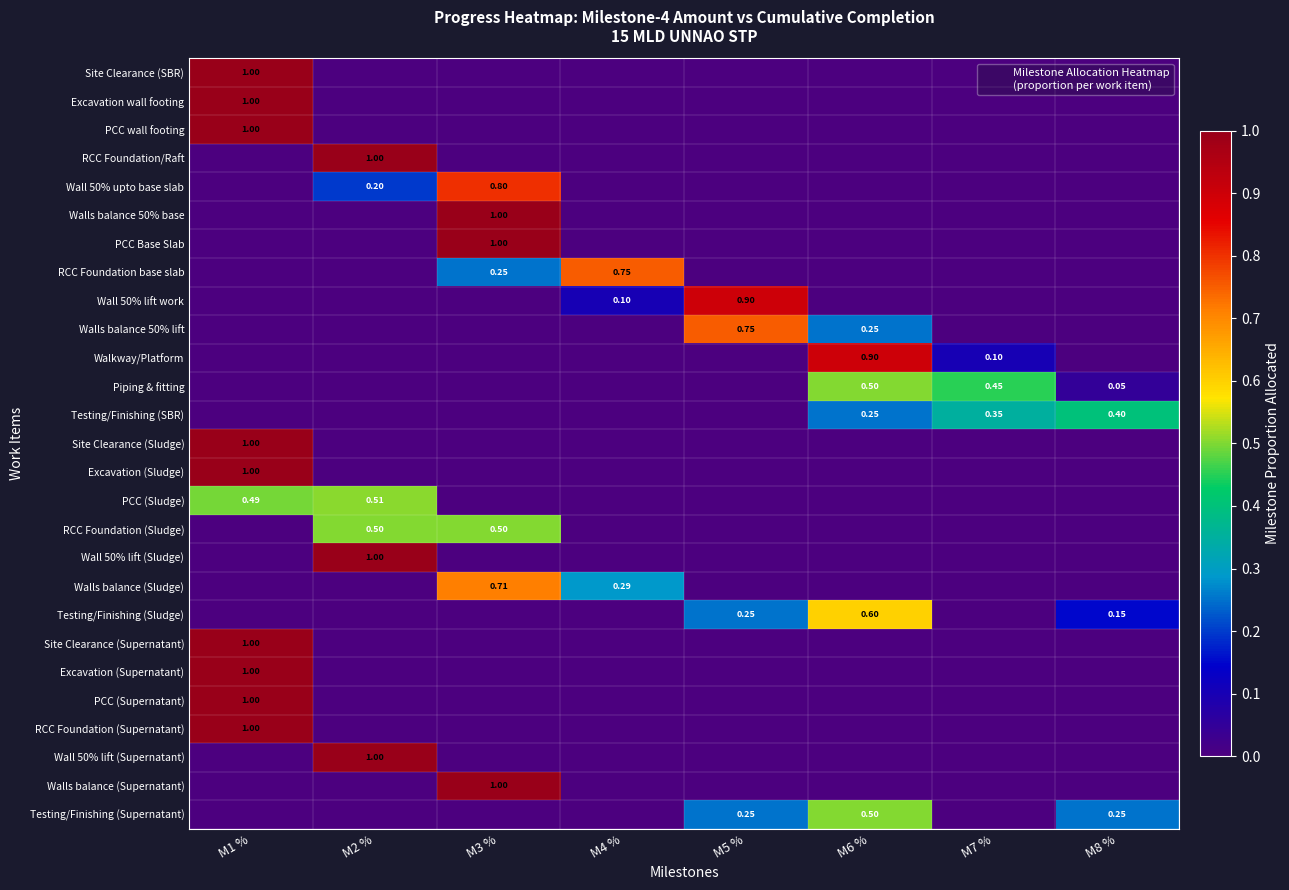

True or false: PCC (Supernatant) has a value of 1.0 at M1 %.

True